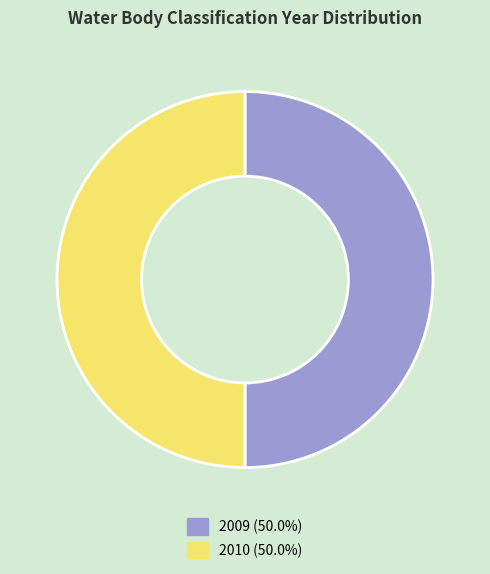

Count the number of slices in the pie.

2